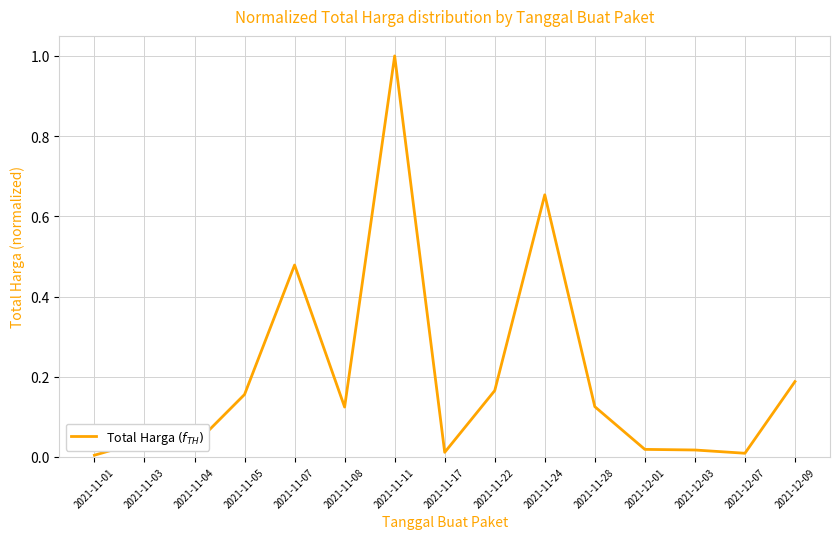

What is the difference between the maximum and minimum values?

1.0